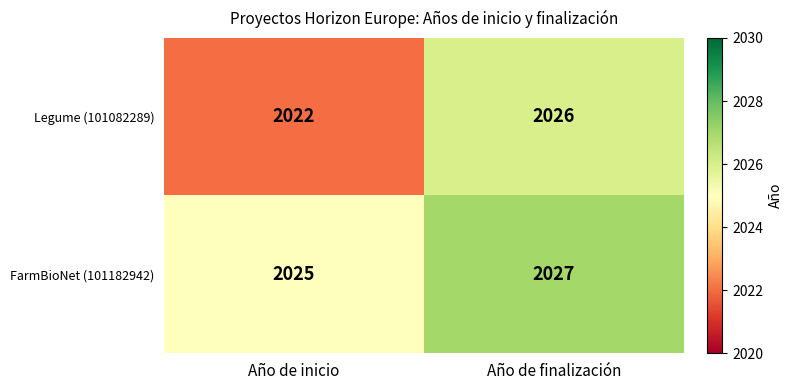

Reading left to right, list all the values displayed in this chart.

Legume (101082289): 2022	2026
FarmBioNet (101182942): 2025	2027